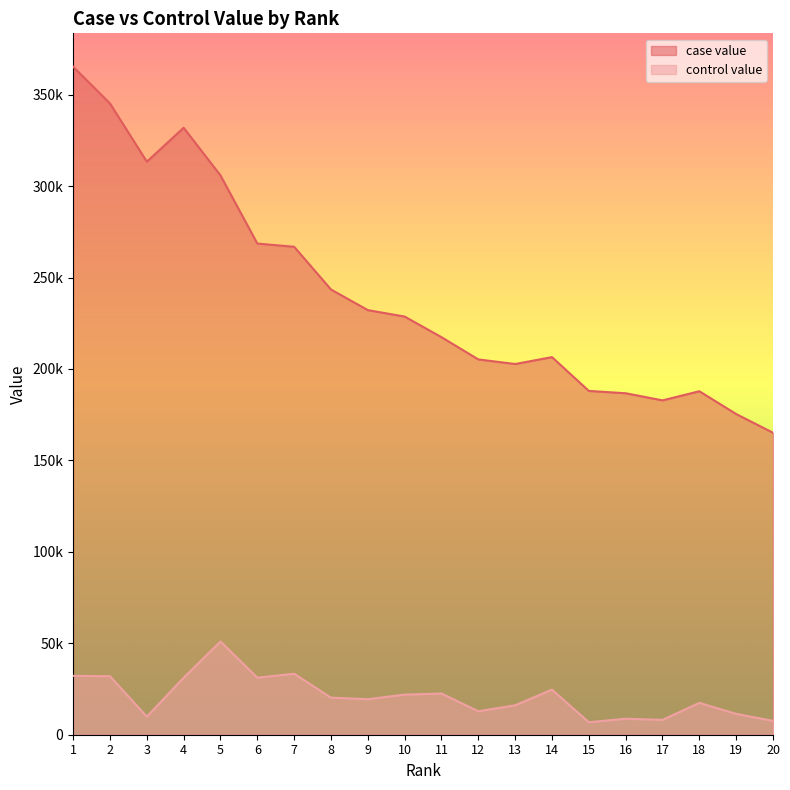

True or false: control value and case value cross at least once.

False